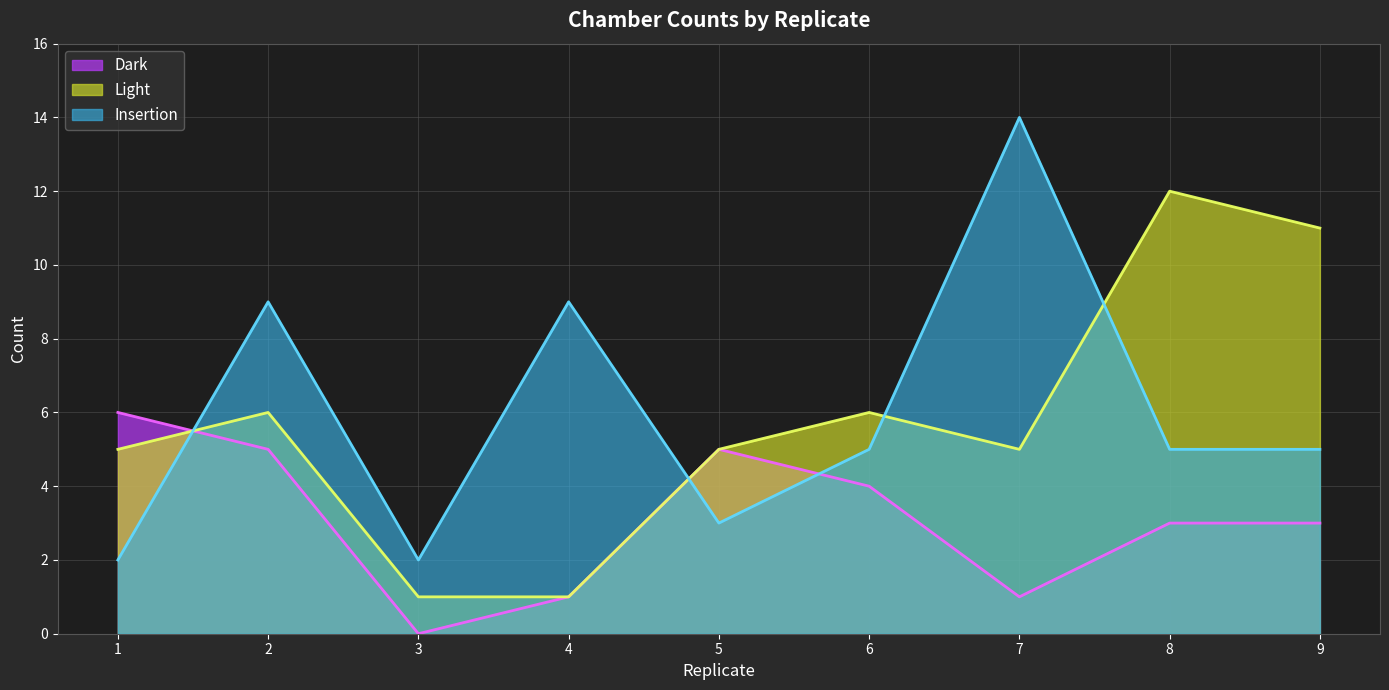

How many lines are shown in the chart?

3